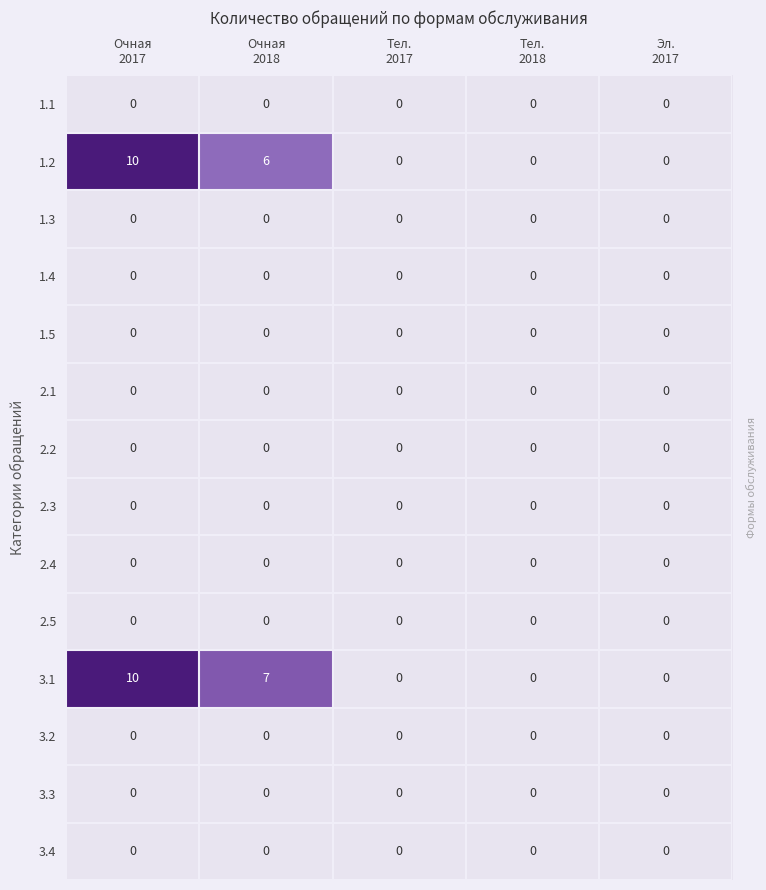

How many series are shown in this chart?

14